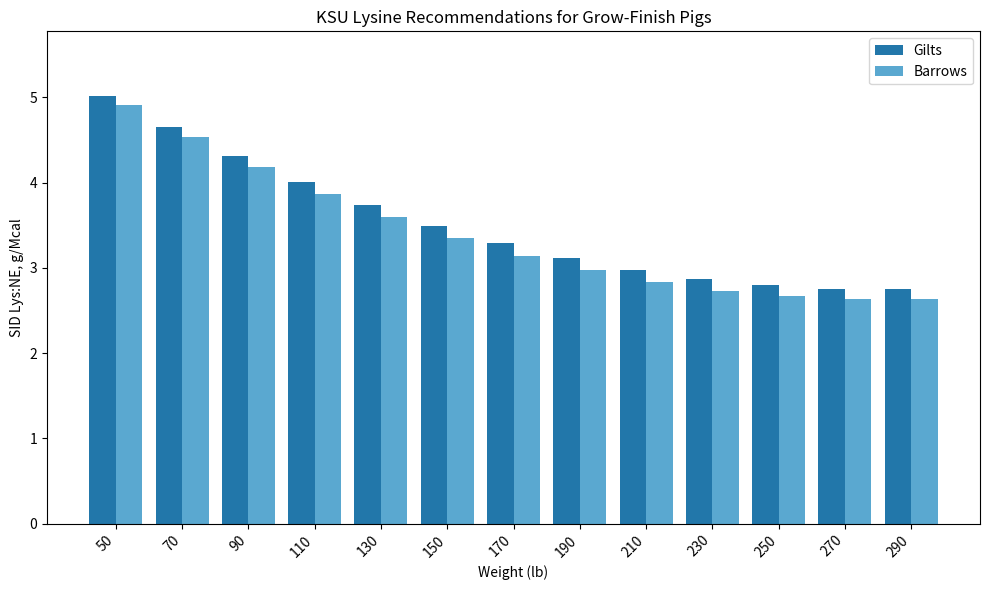

What is the maximum value shown in the chart?

5.0